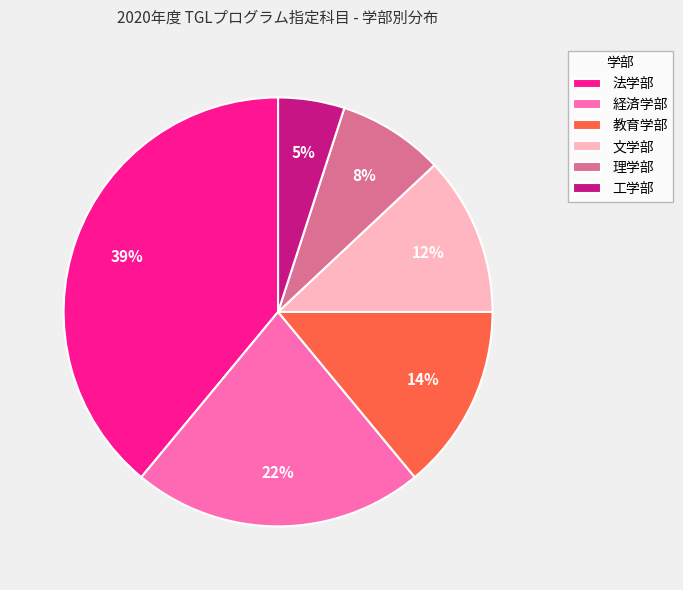

The 文学部 slice represents 12% of the pie. True or false?

True